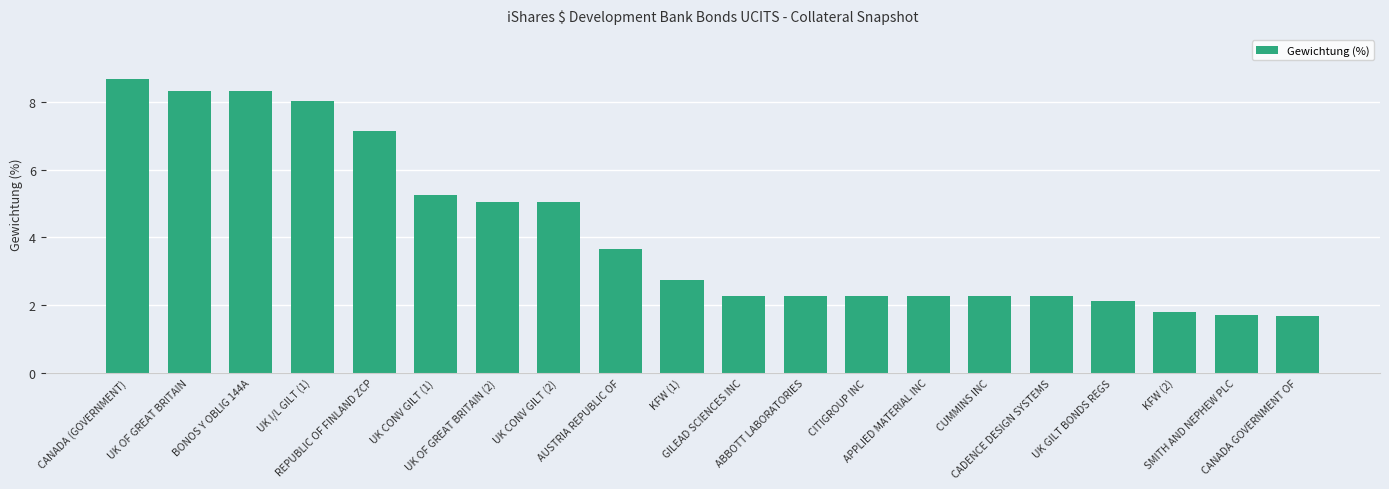

Does the chart contain any negative values?

No